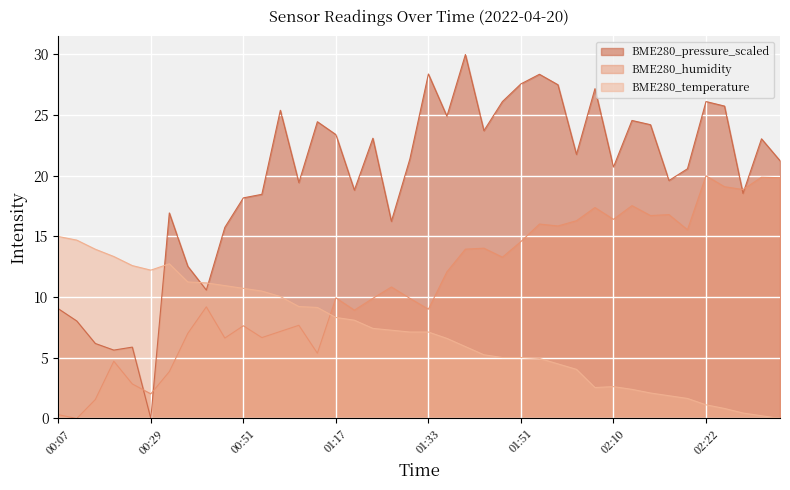

Count the number of categories in the chart.

40